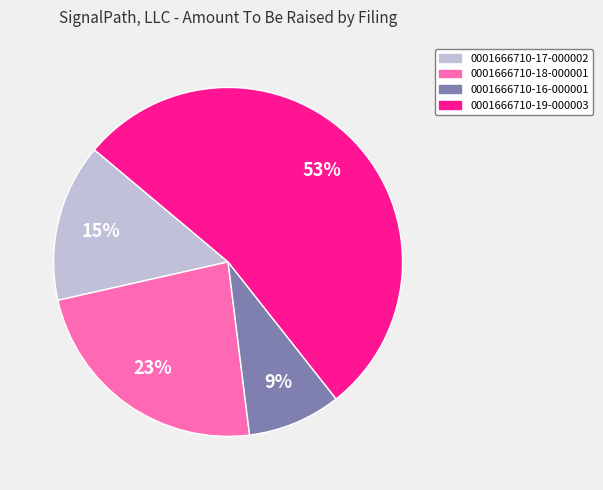

Is 0001666710-16-000001 the majority of the pie?

No